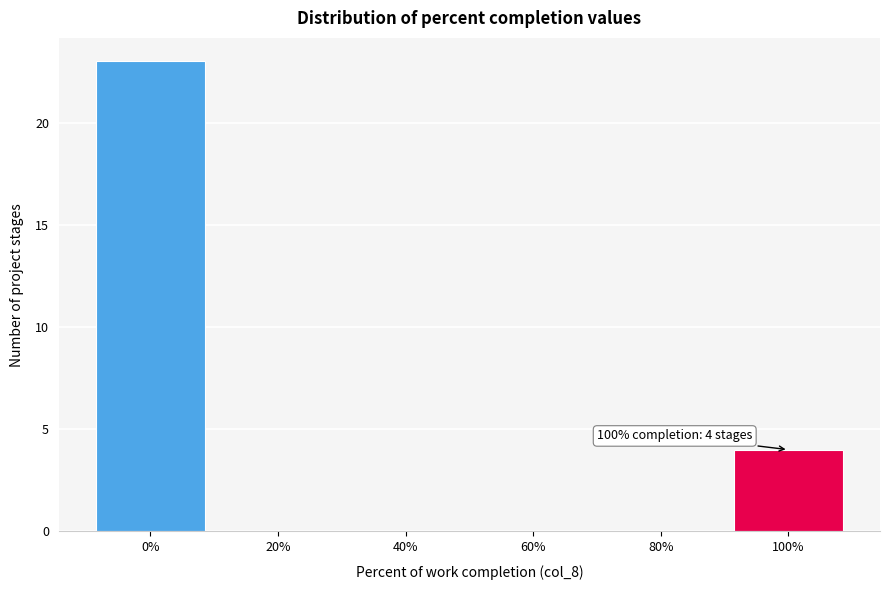

Over which range of the x-axis is the bar tallest?

-10 to 10